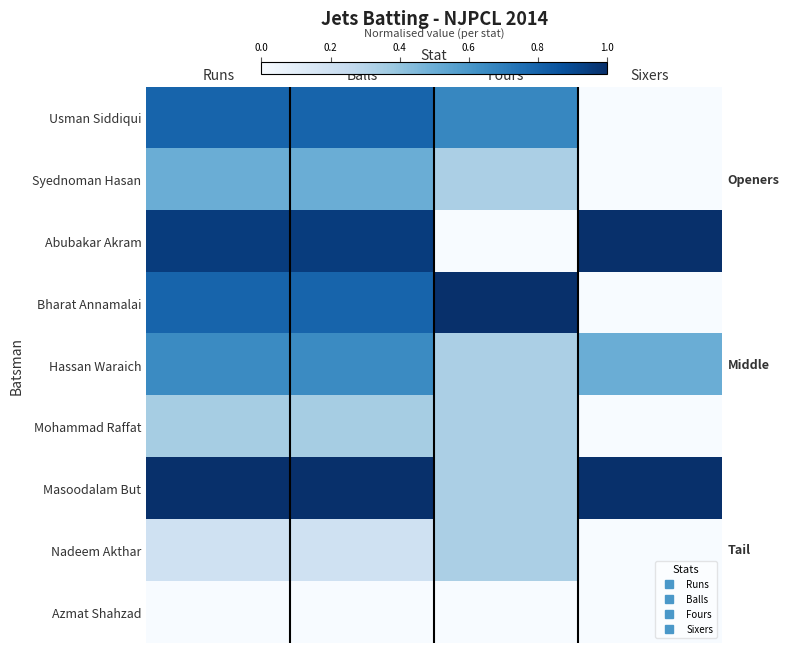

Which has a higher value, Balls or Fours?

Balls